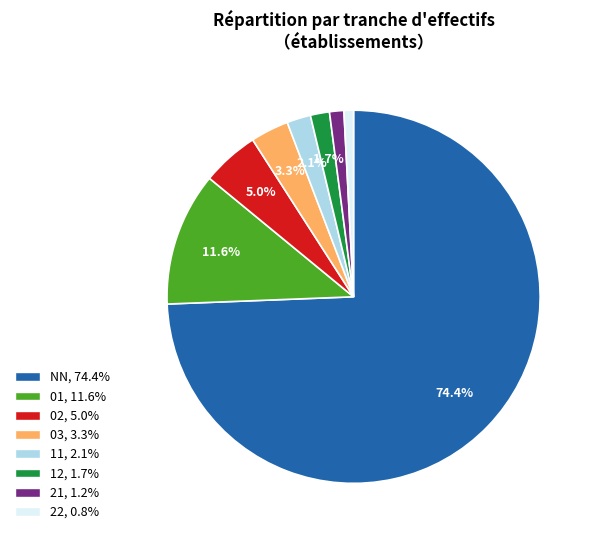

Is there any slice that represents more than half of the pie?

Yes